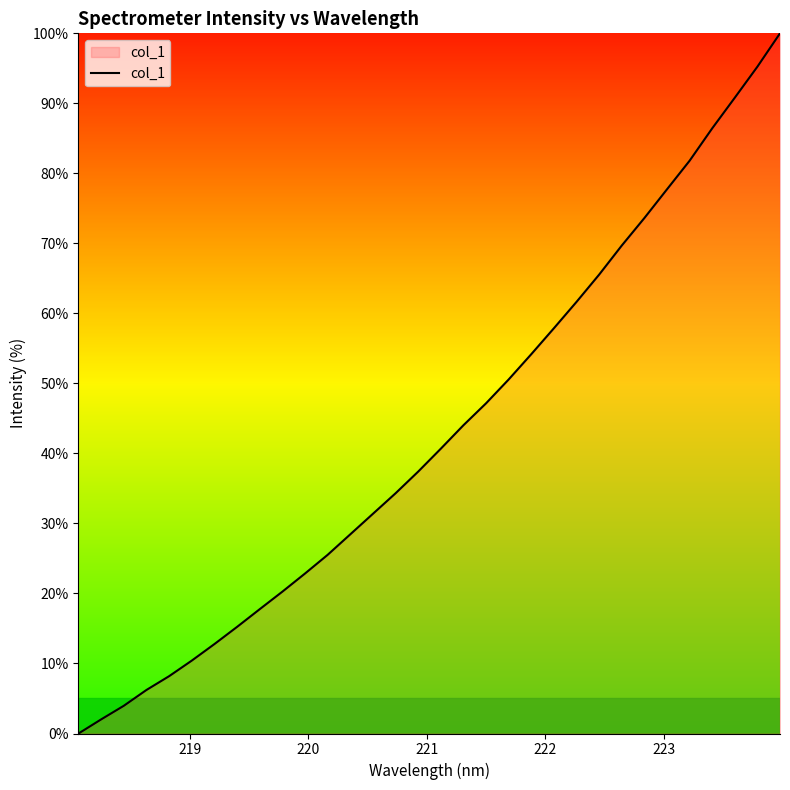

True or false: there are more than 2 points higher than both neighbors.

False